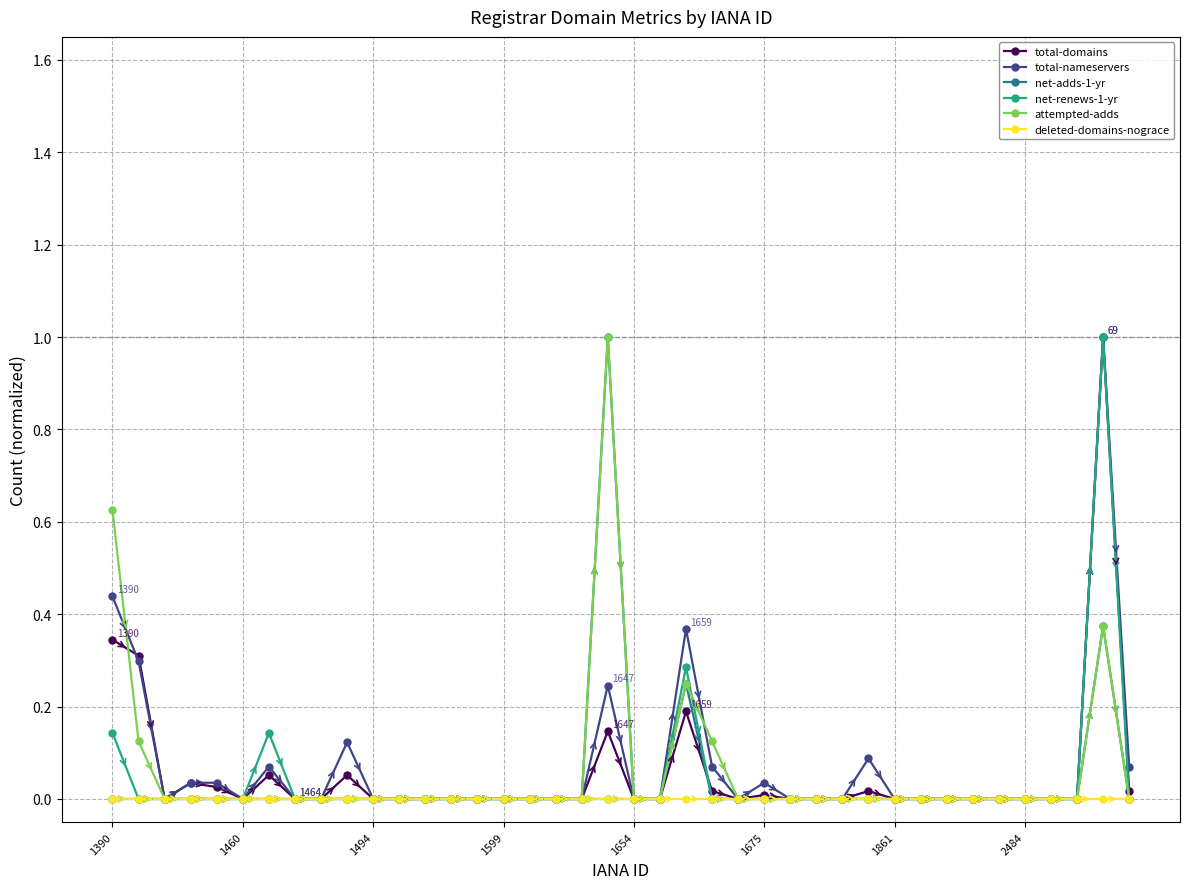

How many lines are shown in the chart?

6